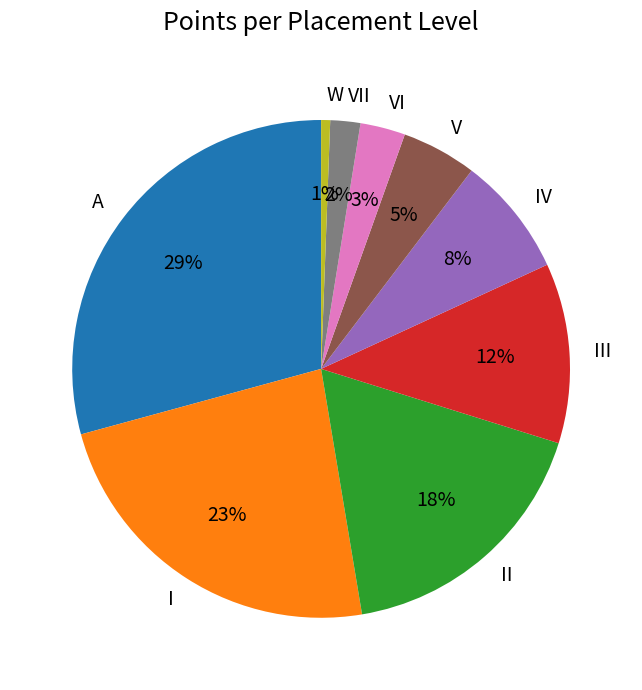

Which slice is the smallest?

W